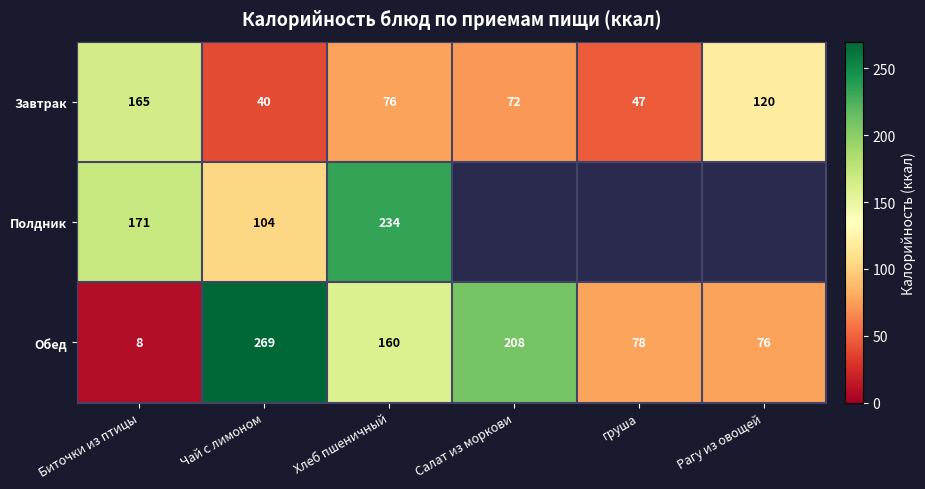

At which label does Обед first exceed 160?

Чай с лимоном